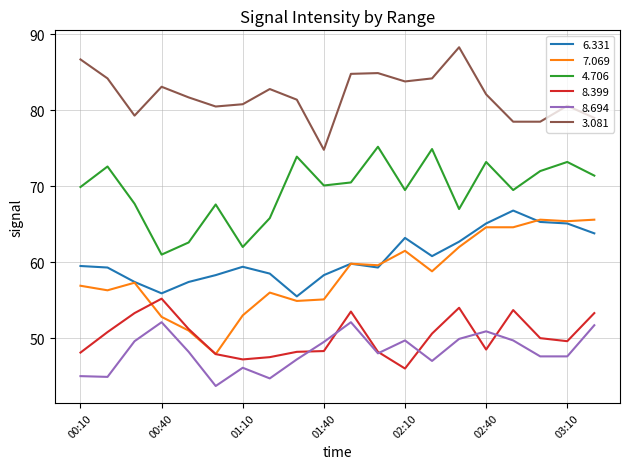

How many lines are shown in the chart?

6